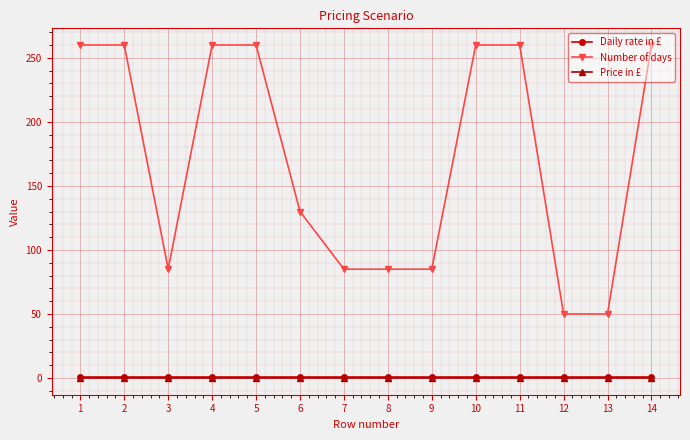

Which series changed the most between 5 and 8?

Number of days